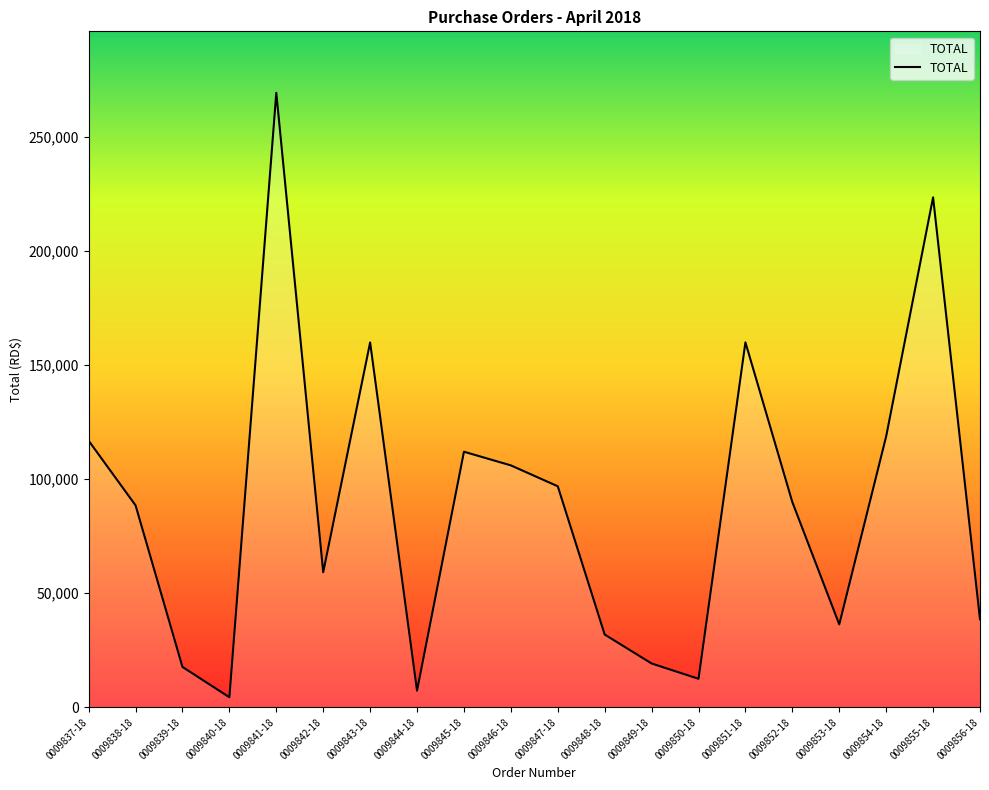

What is the change in value from 0009851-18 to 0009852-18?

-70003.8